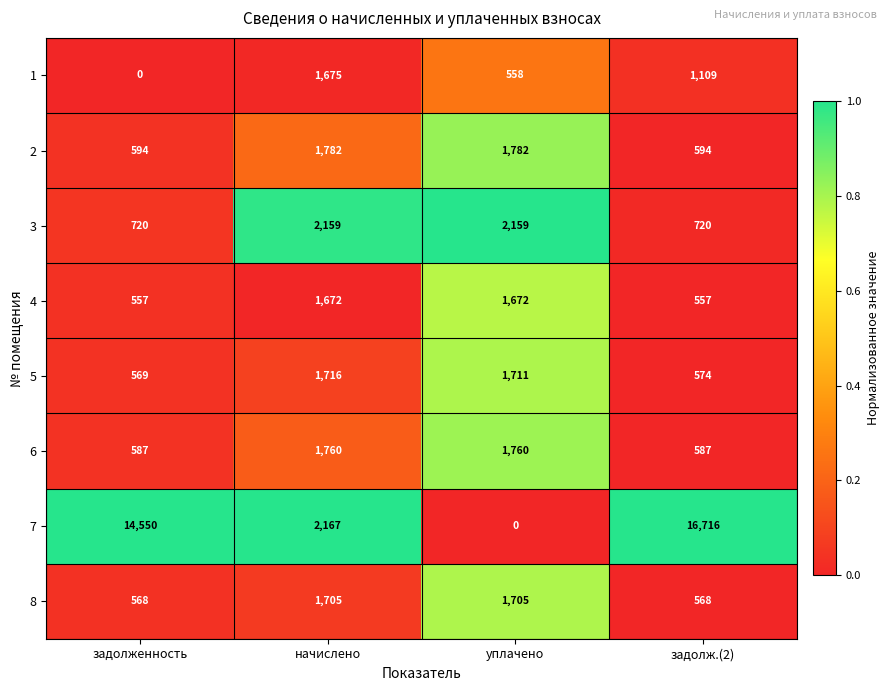

Is the value of 2 at задолж.(2) greater than the value of 1 at уплачено?

Yes